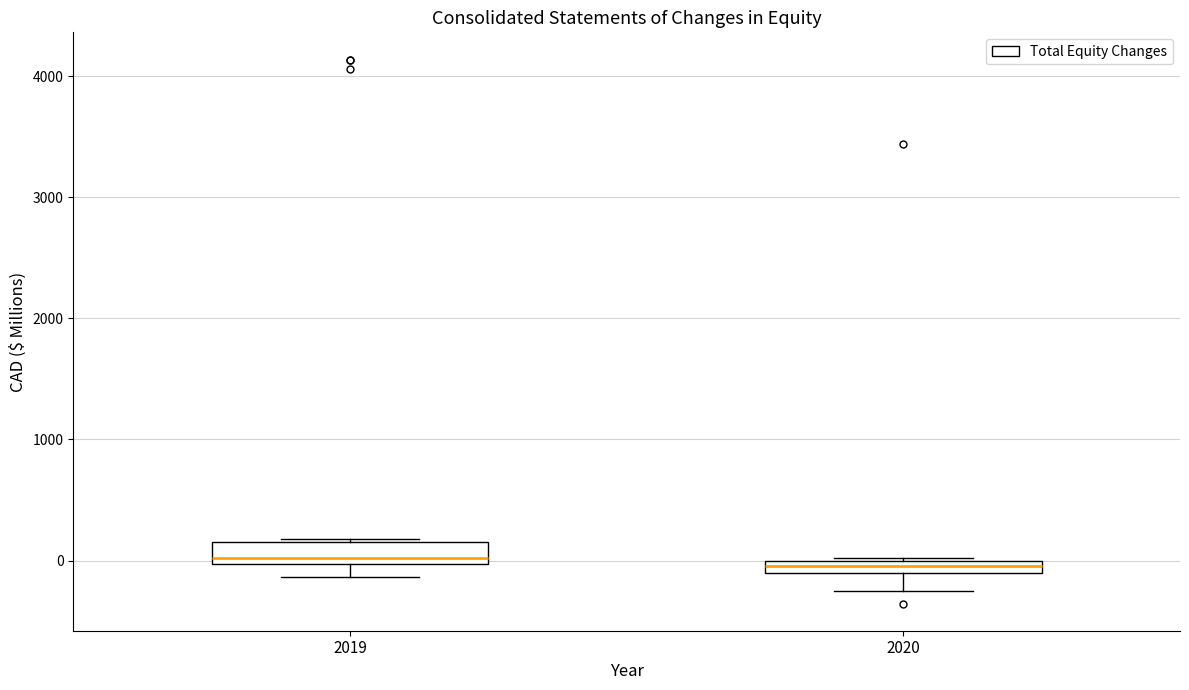

Where is the upper edge of the box at x = 2020 on the y-axis? The values are not printed on the chart, so give them approximately, as read against the axis.

0